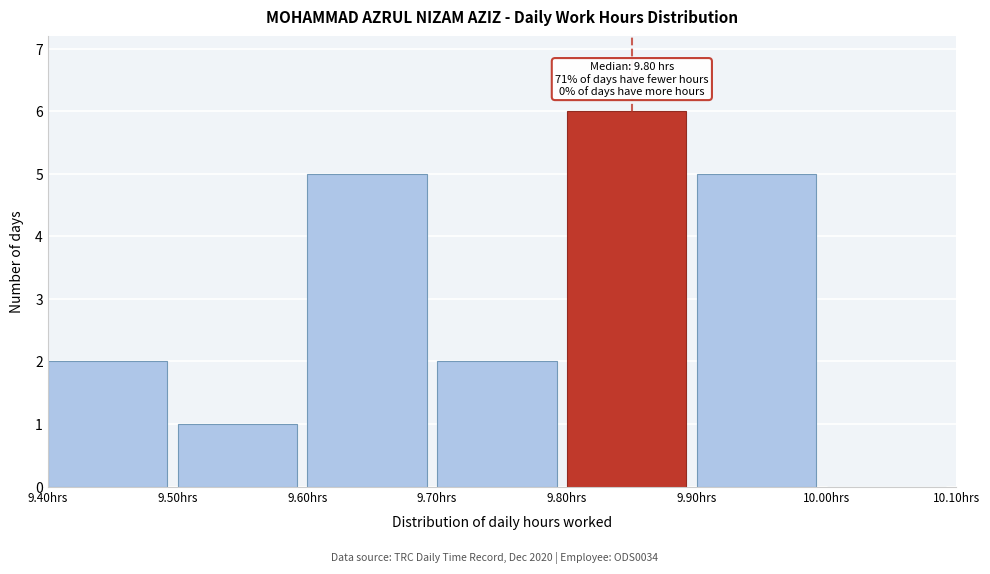

Which range on the x-axis has the tallest bar?

9.8 to 9.9